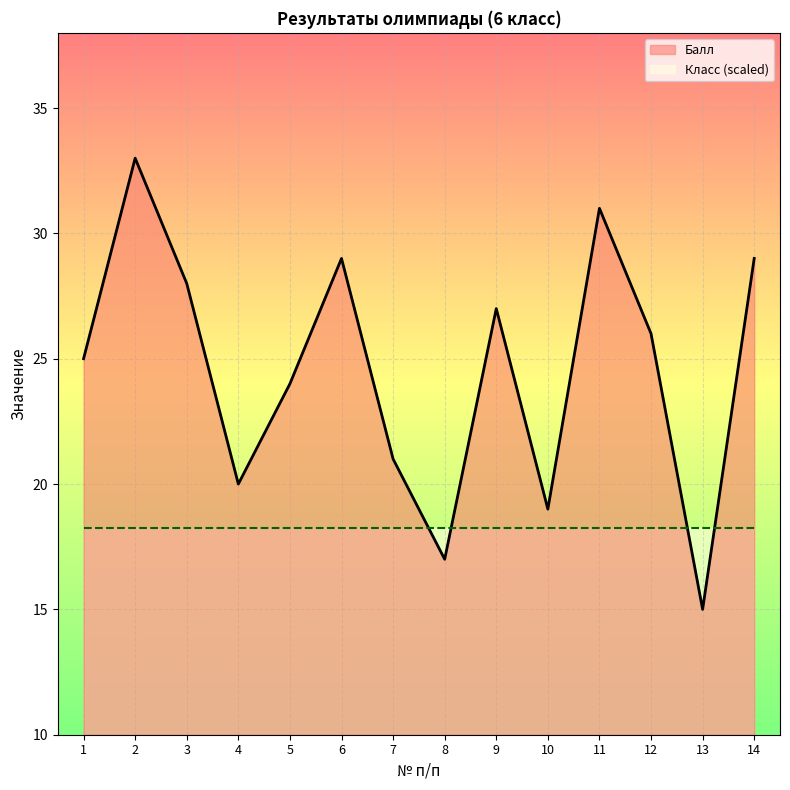

Where is the first local minimum?

4